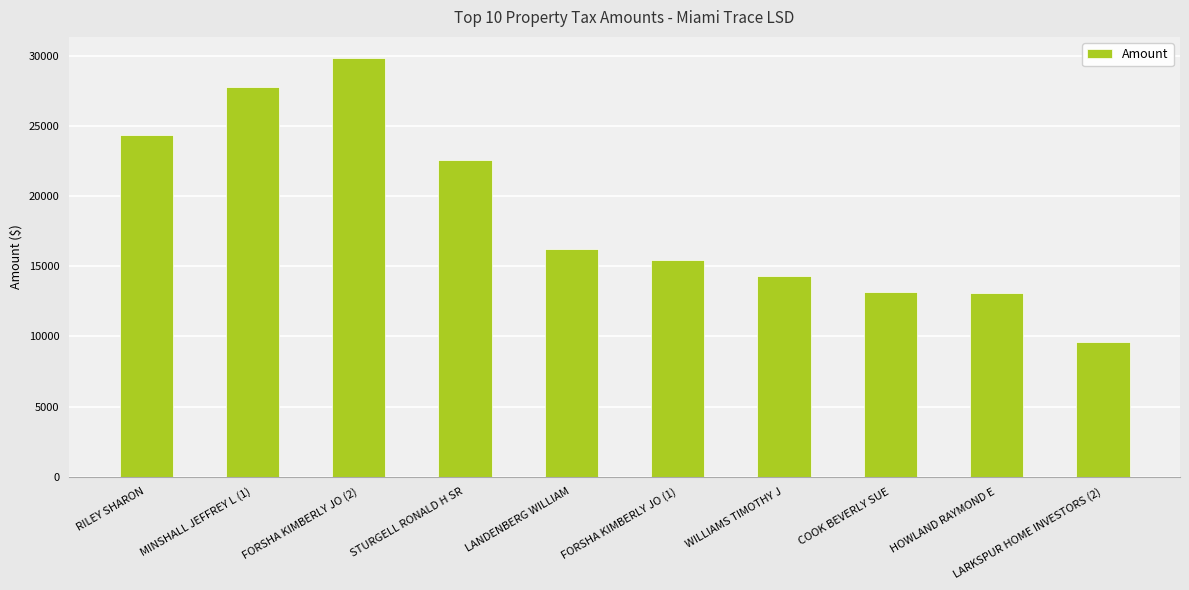

What value does the data have at RILEY SHARON?

24369.4